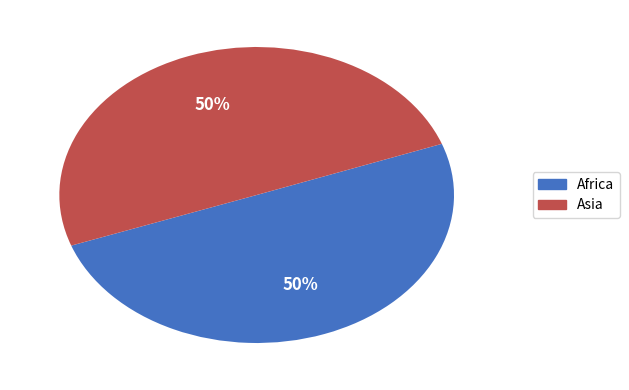

To the nearest percent, what portion does Africa represent?

50%